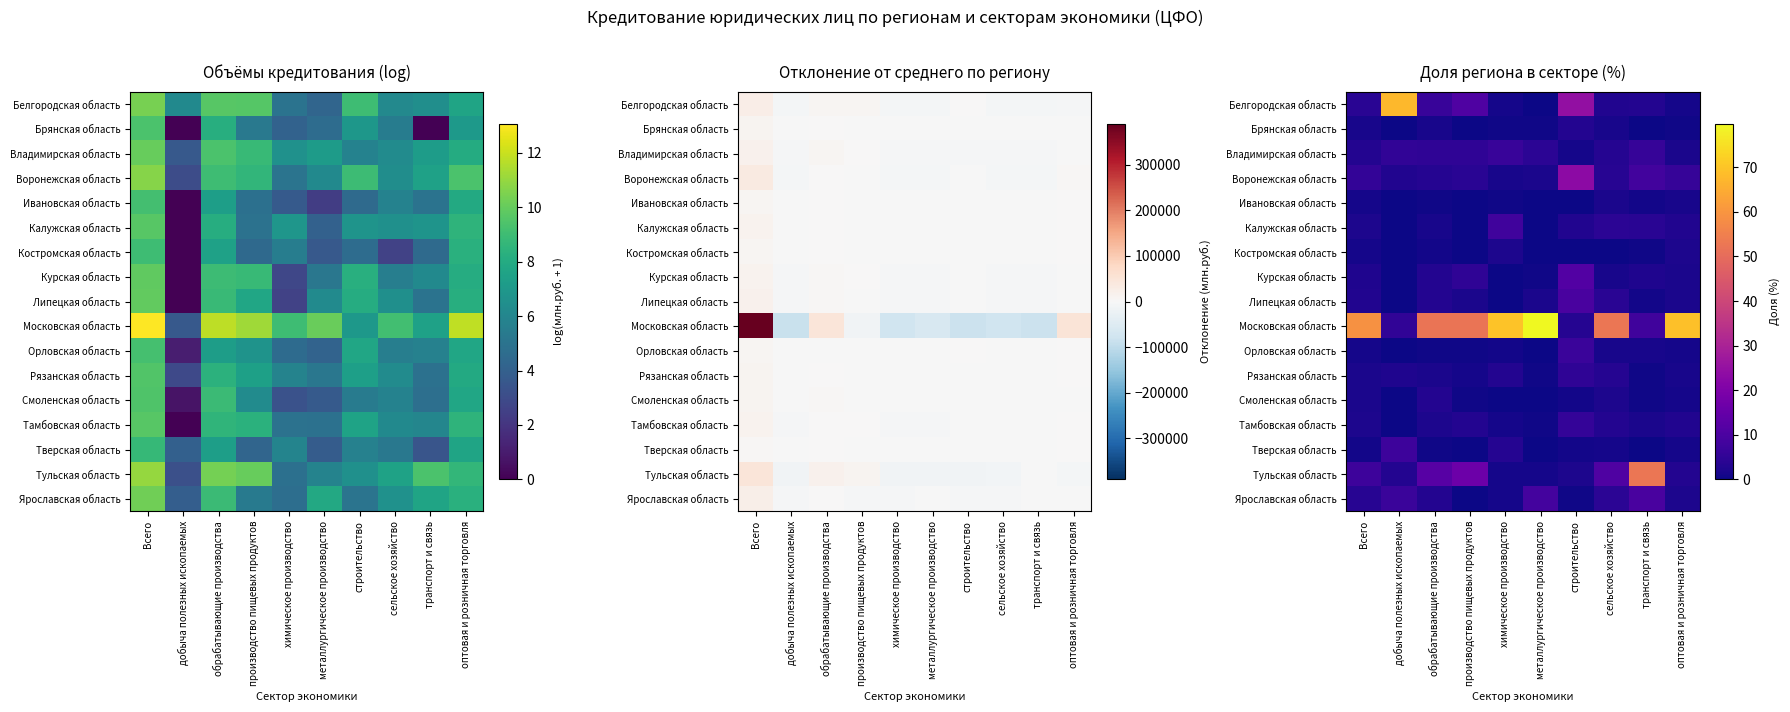

Which series changed the most between Всего and сельское хозяйство?

Московская область